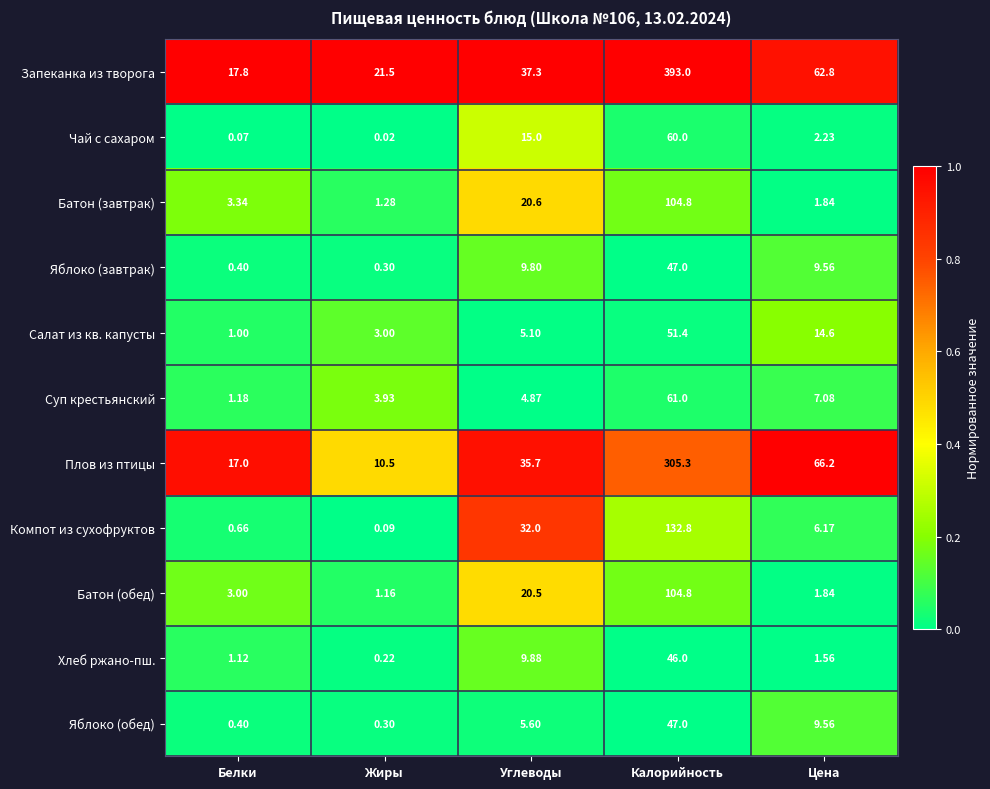

Which series has the widest spread of values?

Запеканка из творога